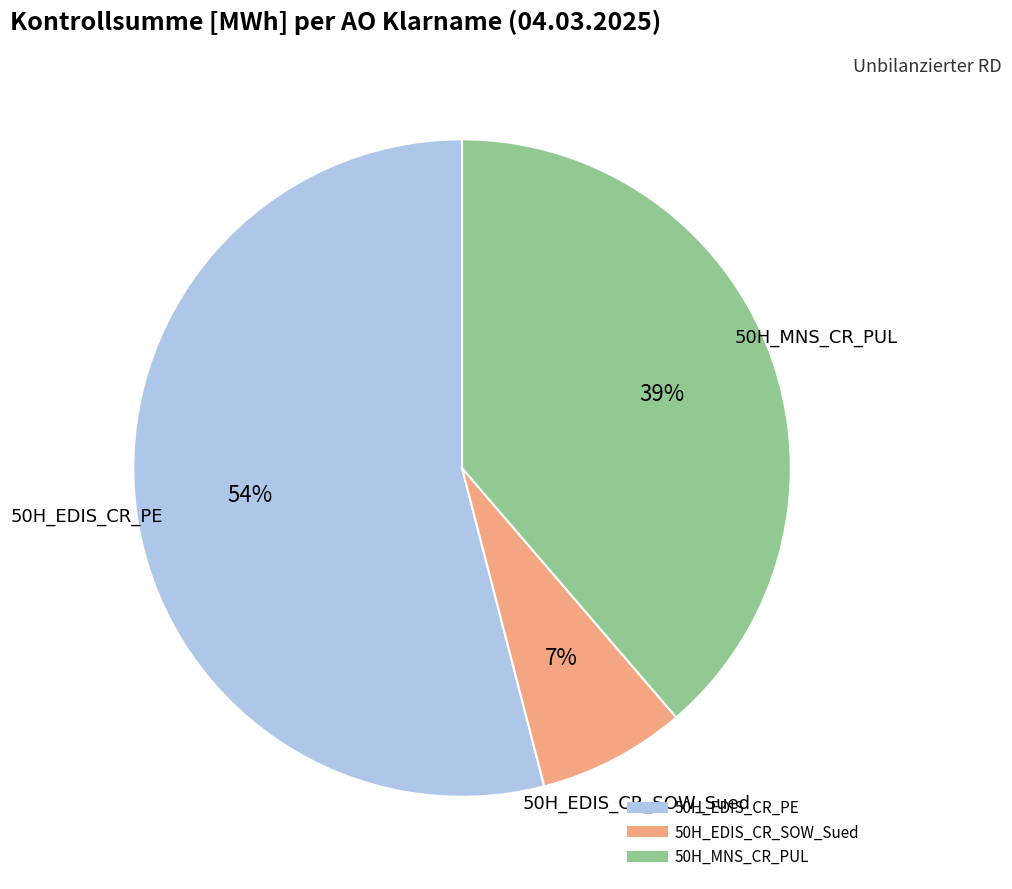

Combined, do 50H_EDIS_CR_PE and 50H_EDIS_CR_SOW_Sued account for over 50%?

Yes